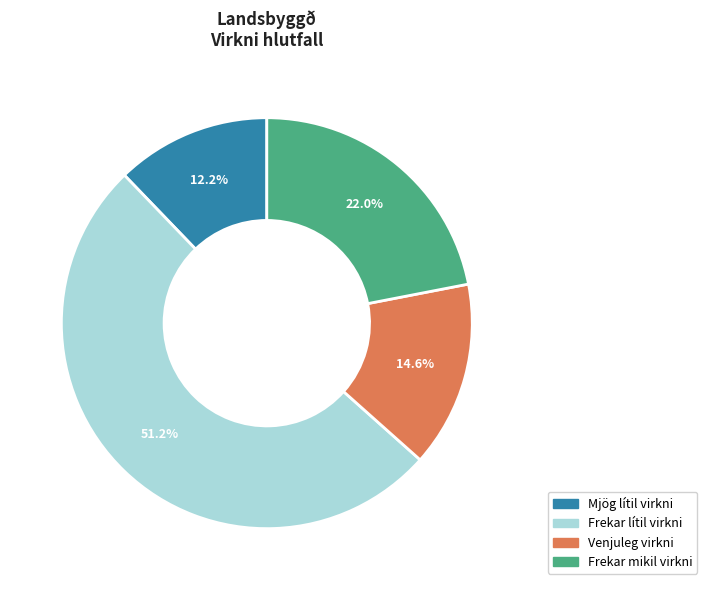

Is the sum of Venjuleg virkni and Frekar lítil virkni greater than half?

Yes